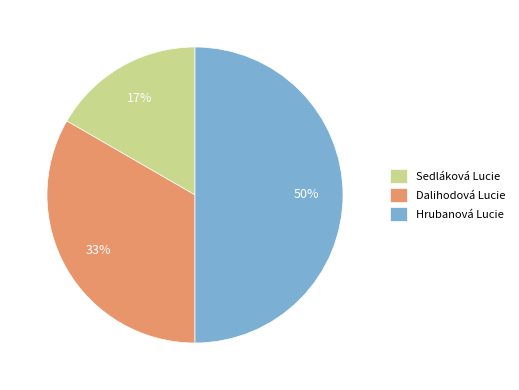

How many segments does this pie chart have?

3